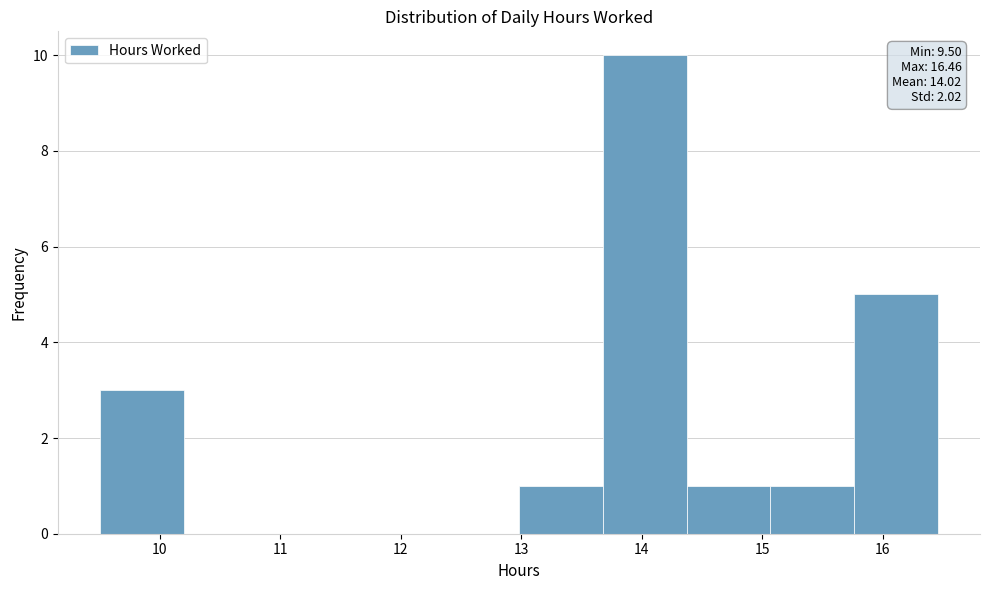

Over which range of the x-axis is the bar tallest?

13.7 to 14.4